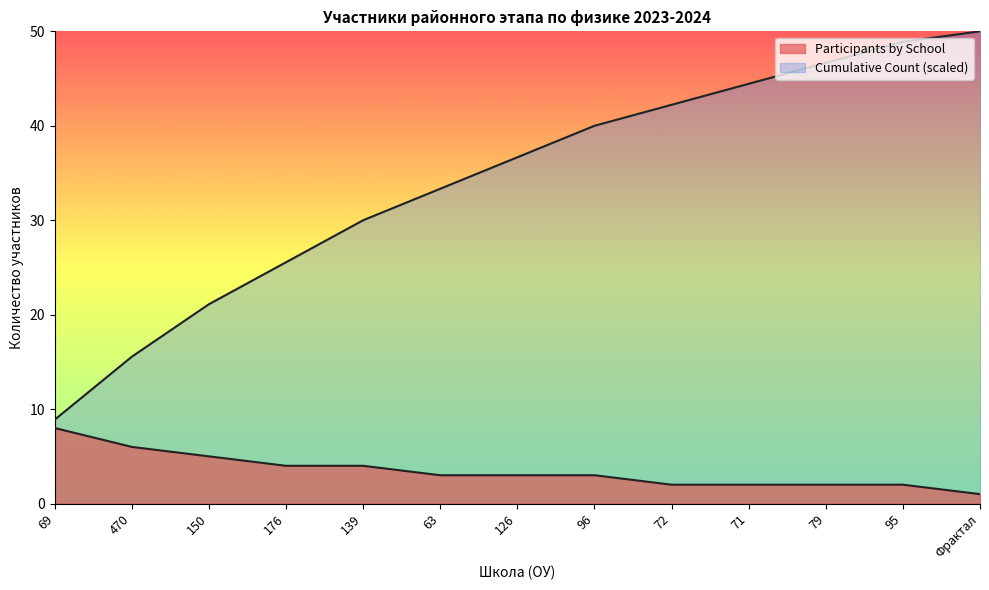

What are all the series names shown in the legend?

Participants by School, Cumulative Count